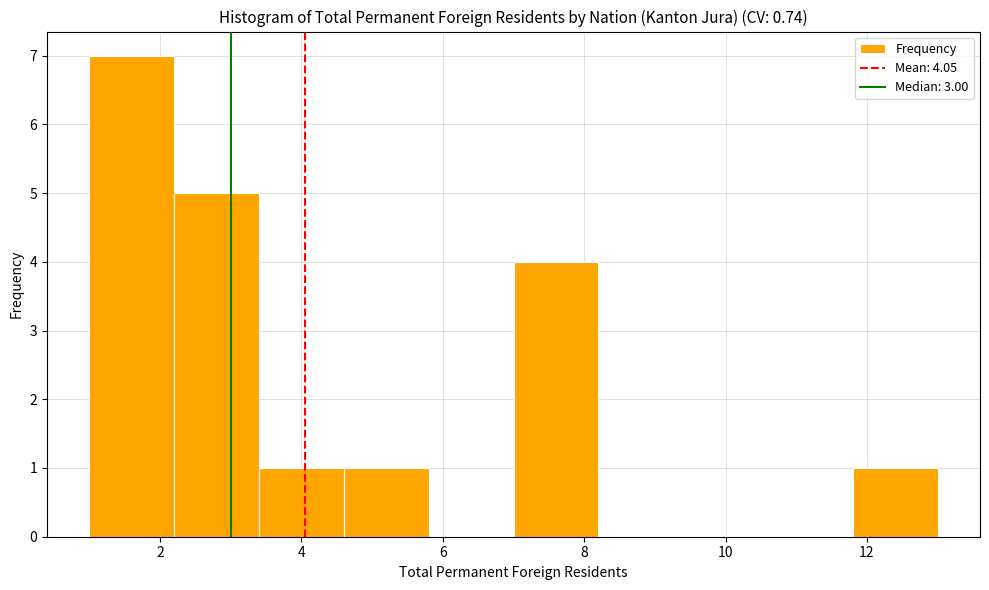

What is the height of the bar covering 3.4 to 4.6 on the x-axis? The values are not printed on the chart, so give them approximately, as read against the axis.

1